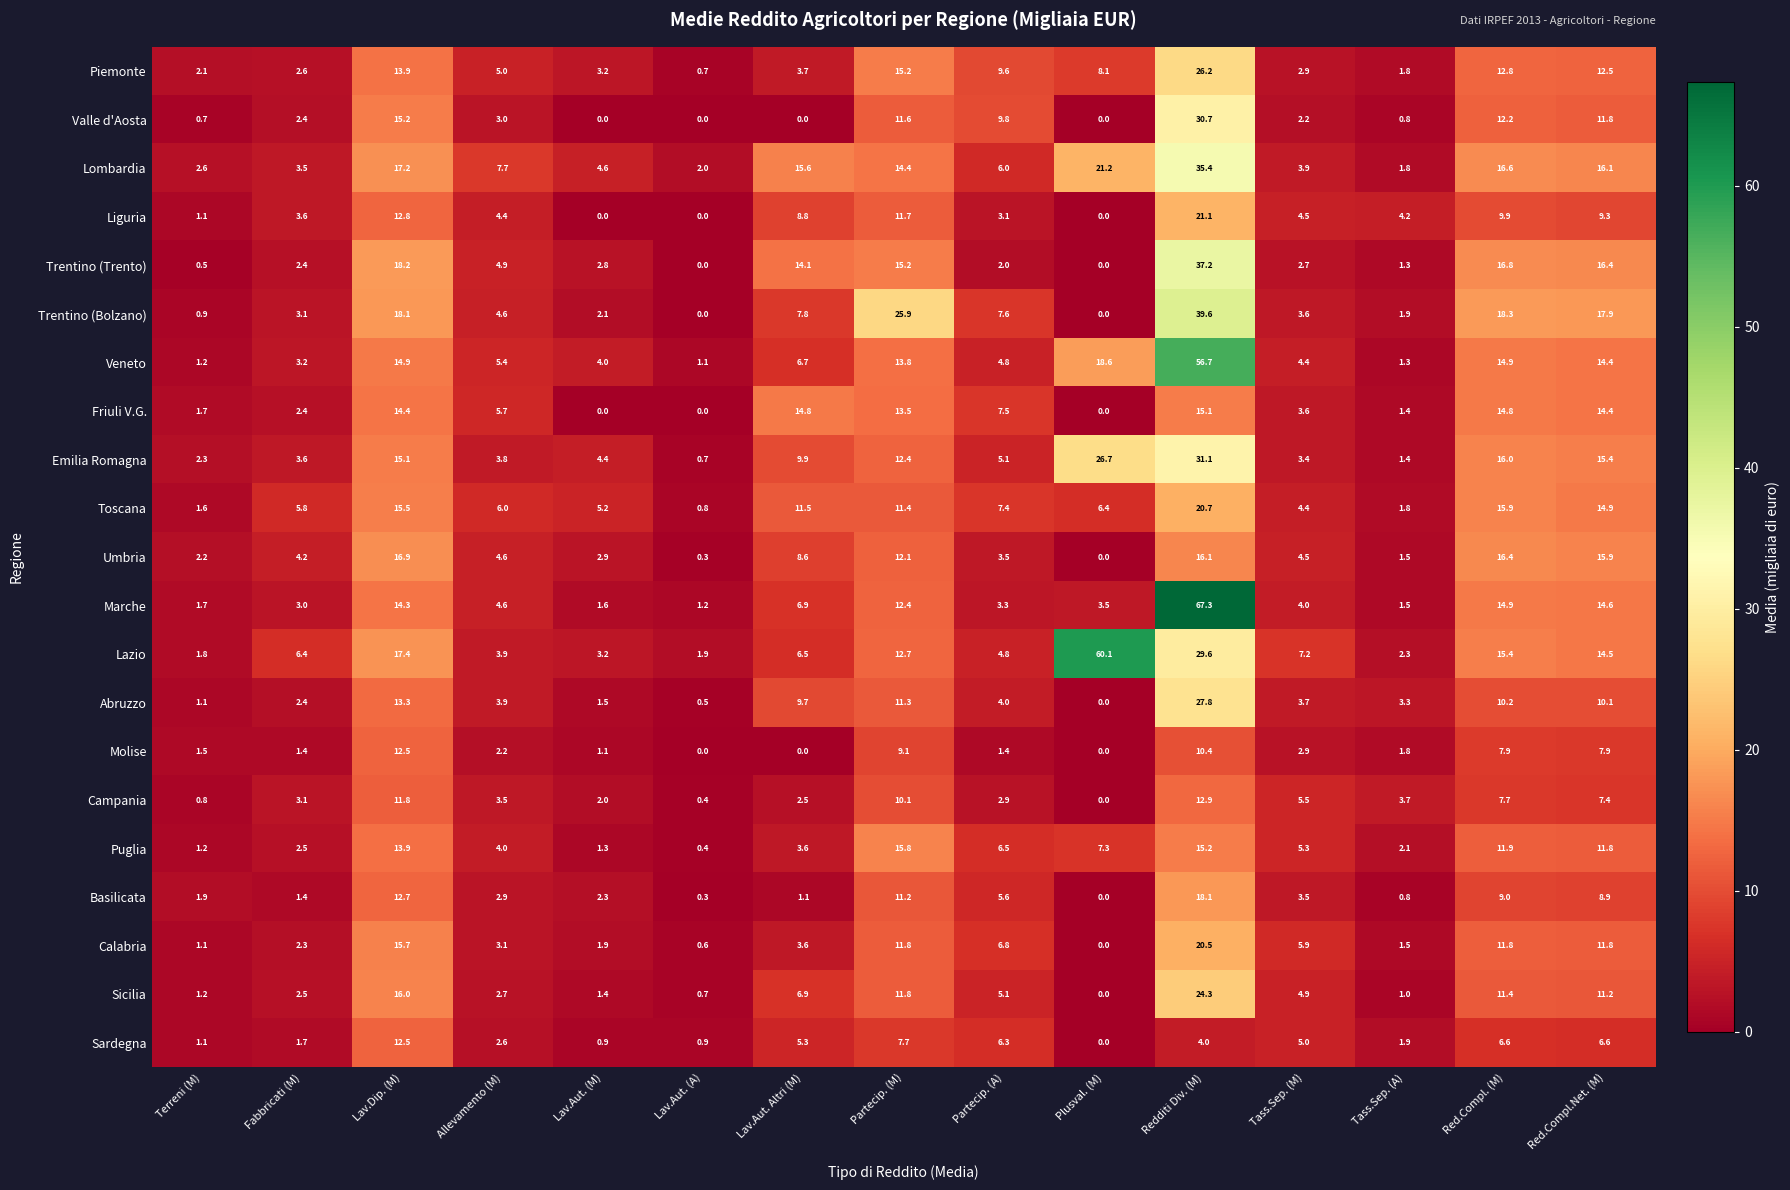

What is the sum of all Lombardia values?

168.6